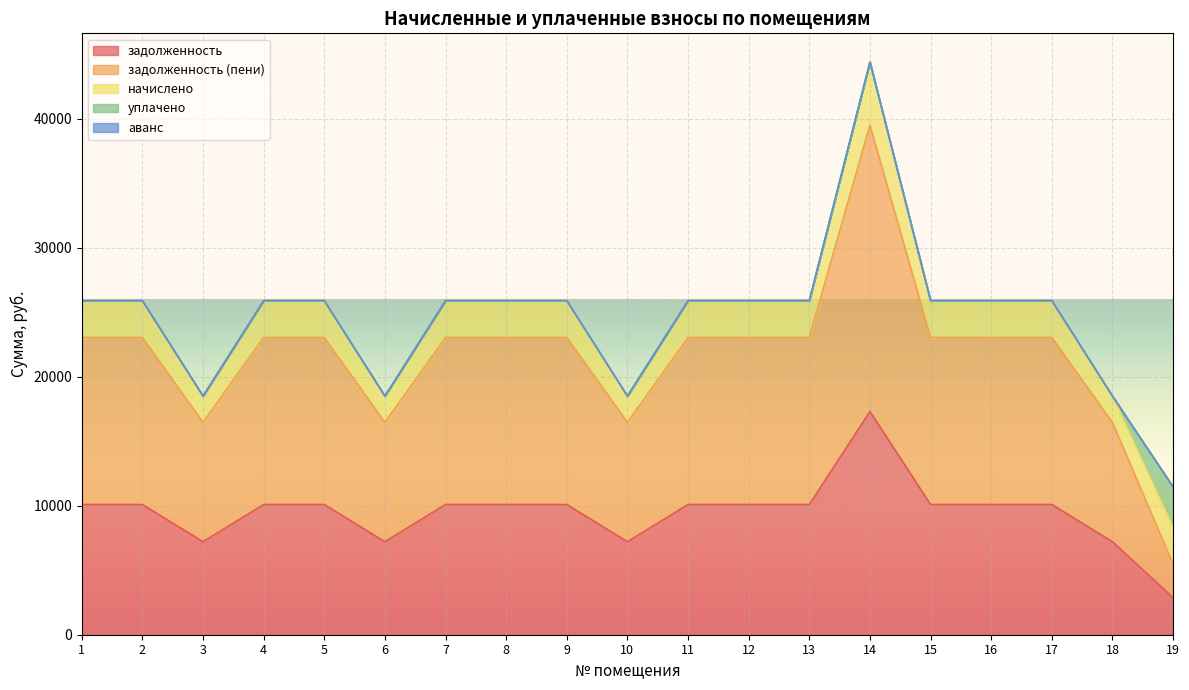

Does the chart display data point markers on the line(s)?

No